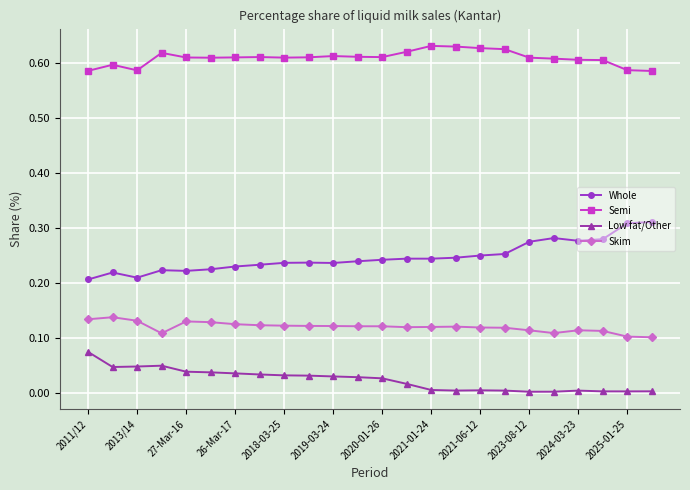

True or false: Low fat/Other and Semi intersect in this chart.

False